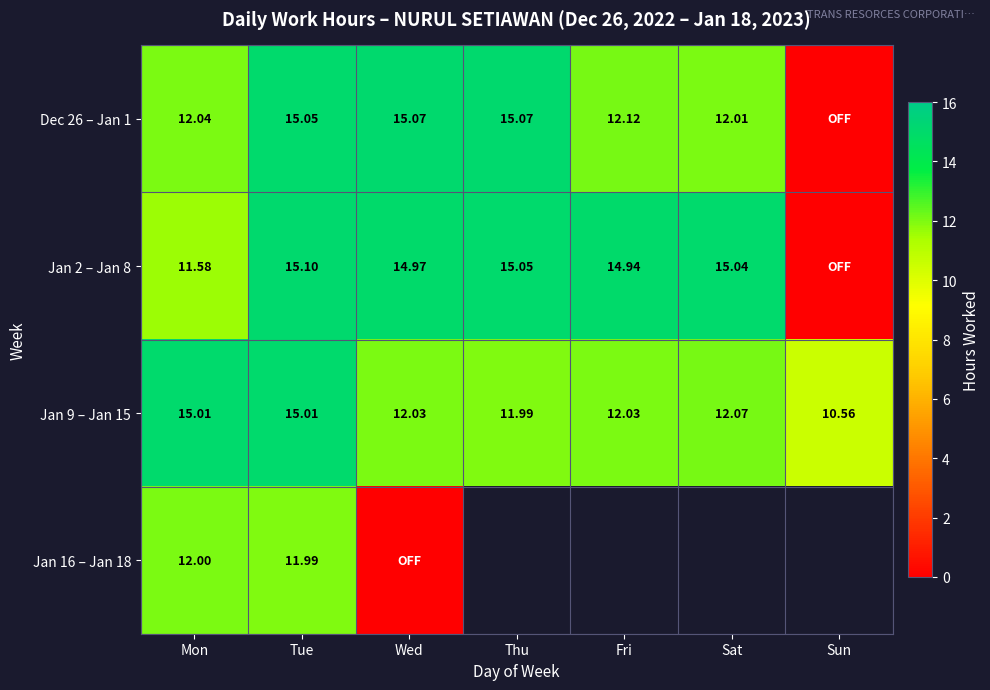

How many categories are shown in the chart?

7